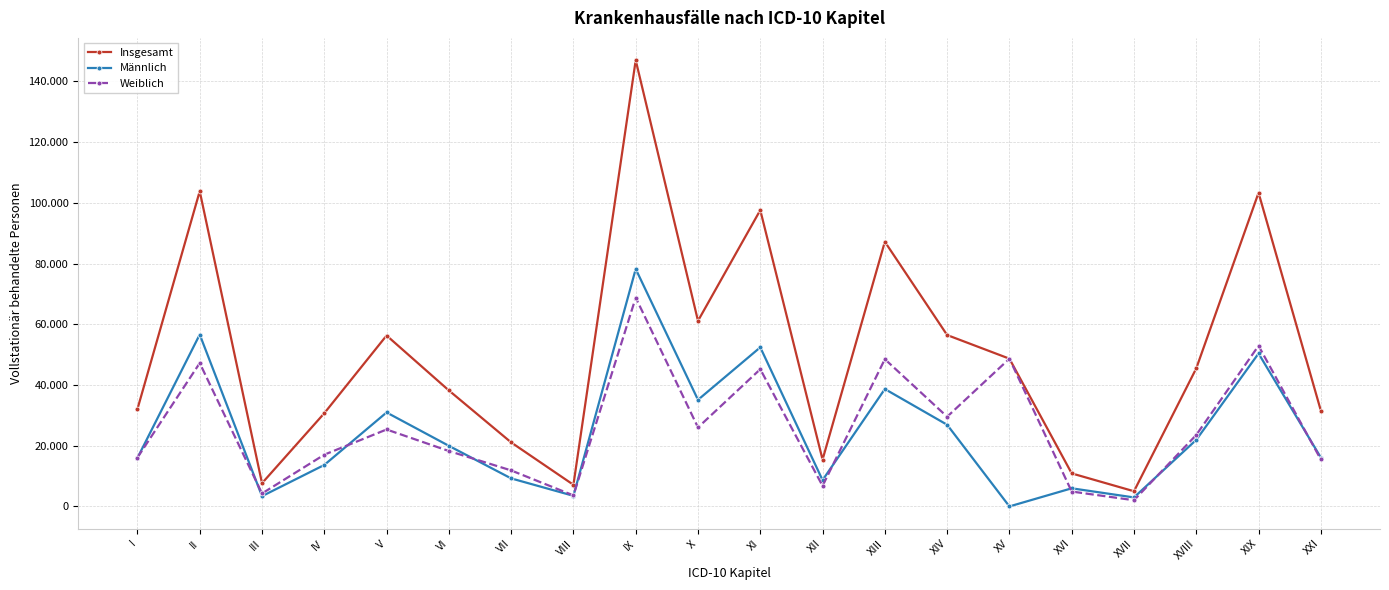

What is the approximate value of Männlich at XIII?

38678